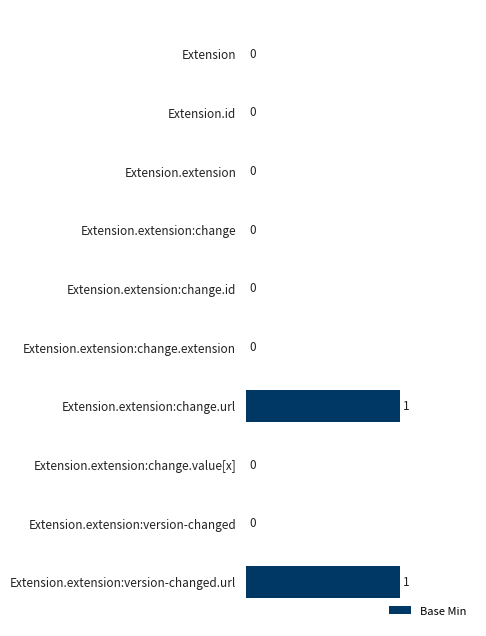

Reading bottom to top, transcribe all the data shown in this chart.

Extension.extension:version-changed.url=1	Extension.extension:version-changed=0	Extension.extension:change.value[x]=0	Extension.extension:change.url=1	Extension.extension:change.extension=0	Extension.extension:change.id=0	Extension.extension:change=0	Extension.extension=0	Extension.id=0	Extension=0